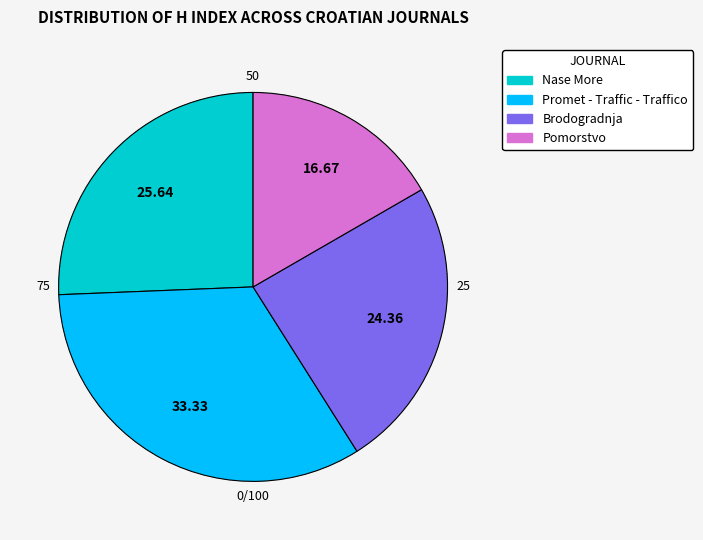

Is there any slice that represents more than half of the pie?

No